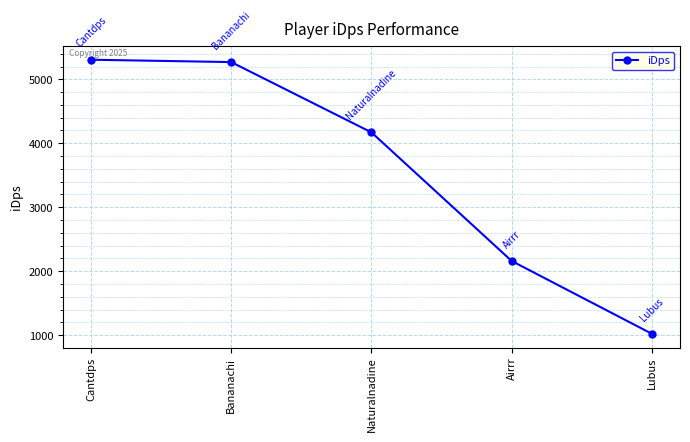

What is the change in value from Cantdps to Naturalnadine?

-1135.6